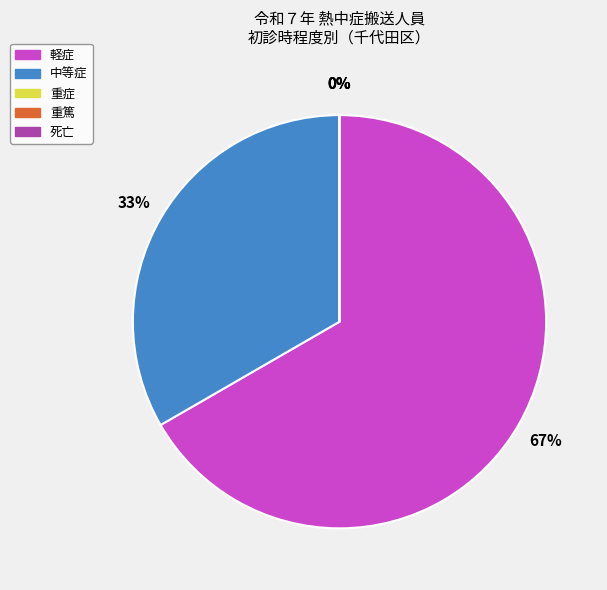

To the nearest percent, what is the combined percentage of 軽症 and 重篤?

67%